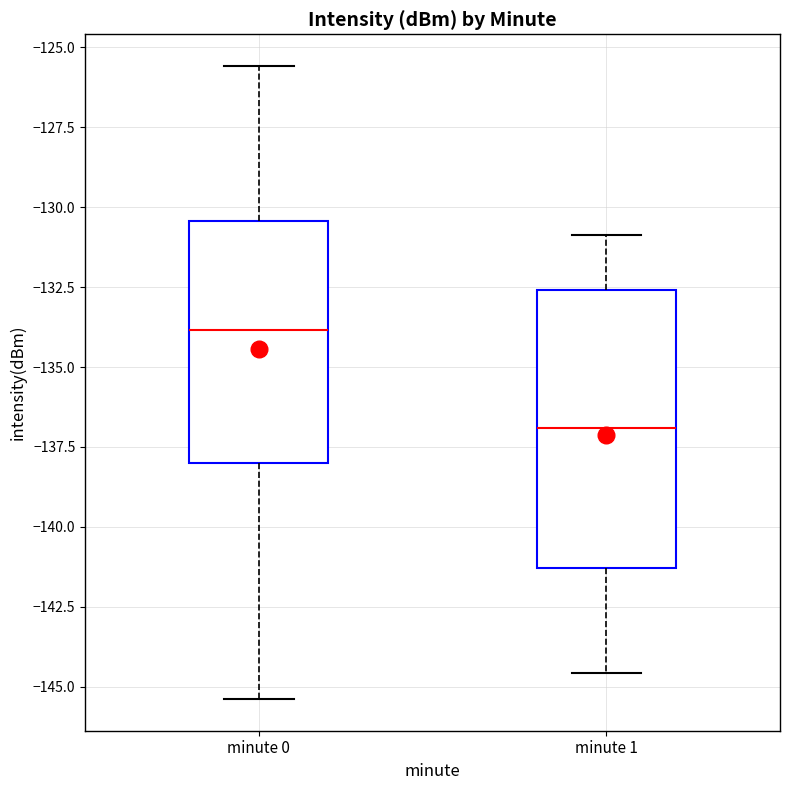

Reading left to right, transcribe this box plot: for each box, give where its median line is, the range the box spans, and where its two whiskers end, as read against the y-axis. The values are not printed on the chart, so give them approximately, as read against the axis.

minute 0: median -134.0, box -138.0 to -130.5, whiskers -145.5 to -125.5
minute 1: median -137.0, box -141.5 to -132.5, whiskers -144.5 to -131.0